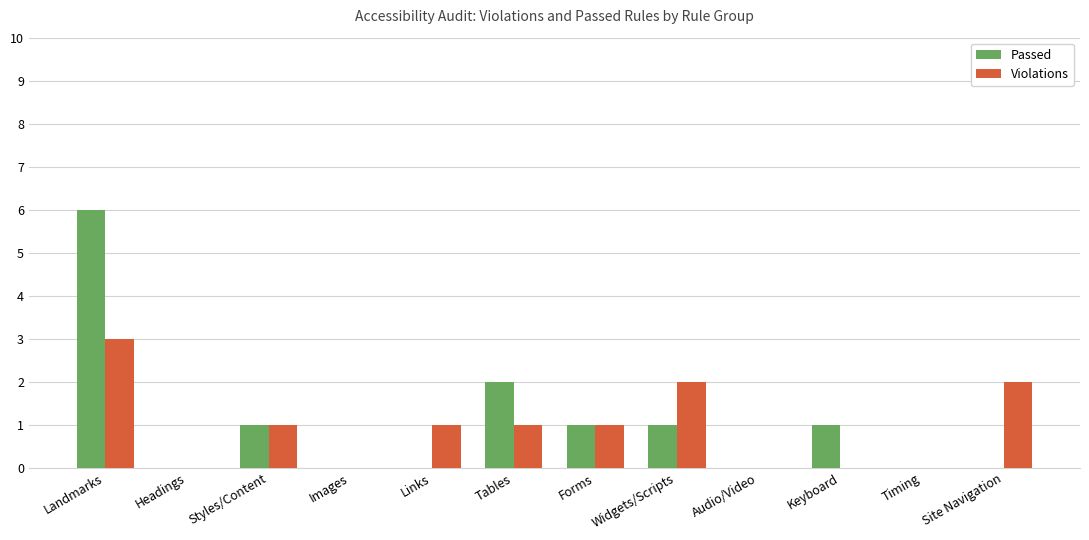

Reading left to right, what are all the values shown in this chart?

Passed: Landmarks=6	Headings=0	Styles/Content=1	Images=0	Links=0	Tables=2	Forms=1	Widgets/Scripts=1	Audio/Video=0	Keyboard=1	Timing=0	Site Navigation=0
Violations: Landmarks=3	Headings=0	Styles/Content=1	Images=0	Links=1	Tables=1	Forms=1	Widgets/Scripts=2	Audio/Video=0	Keyboard=0	Timing=0	Site Navigation=2